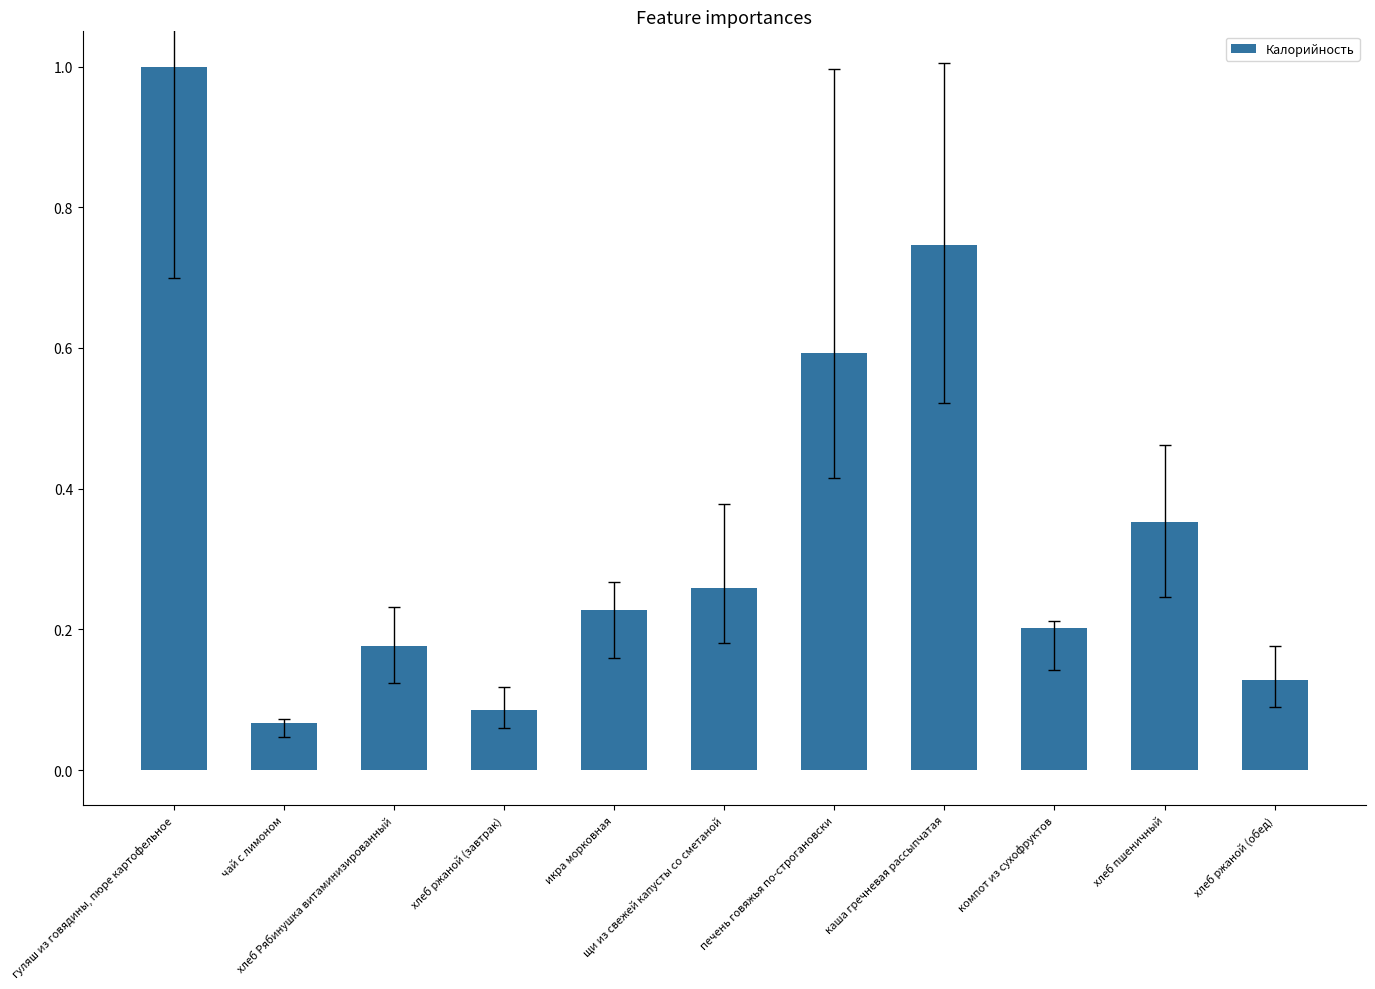

What is the sum of all values?

3.8